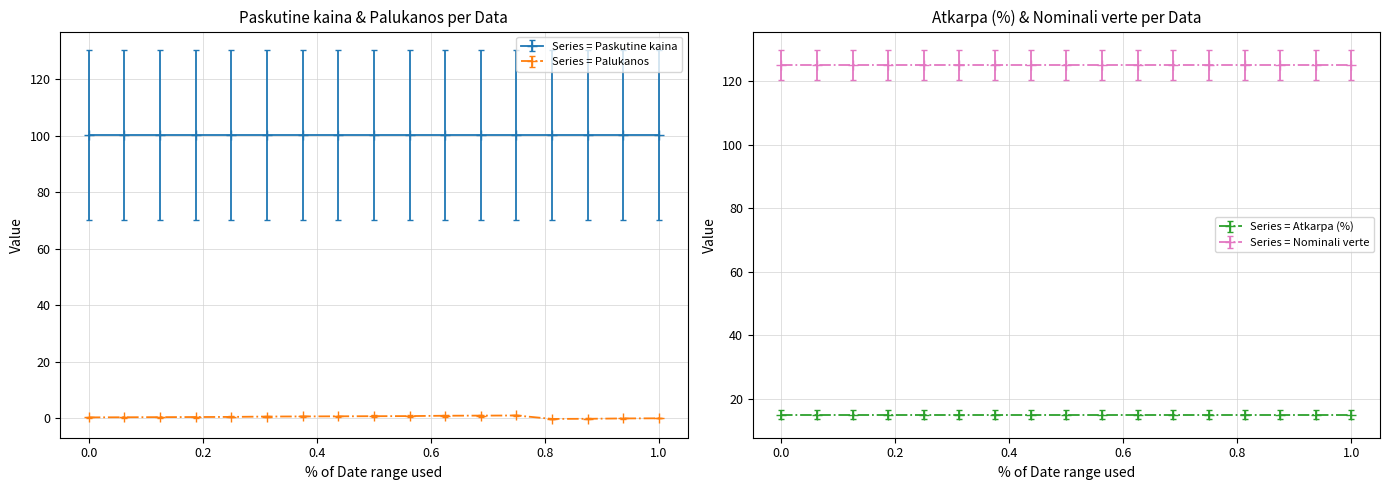

True or false: Series = Paskutine kaina and Series = Palukanos intersect in this chart.

False